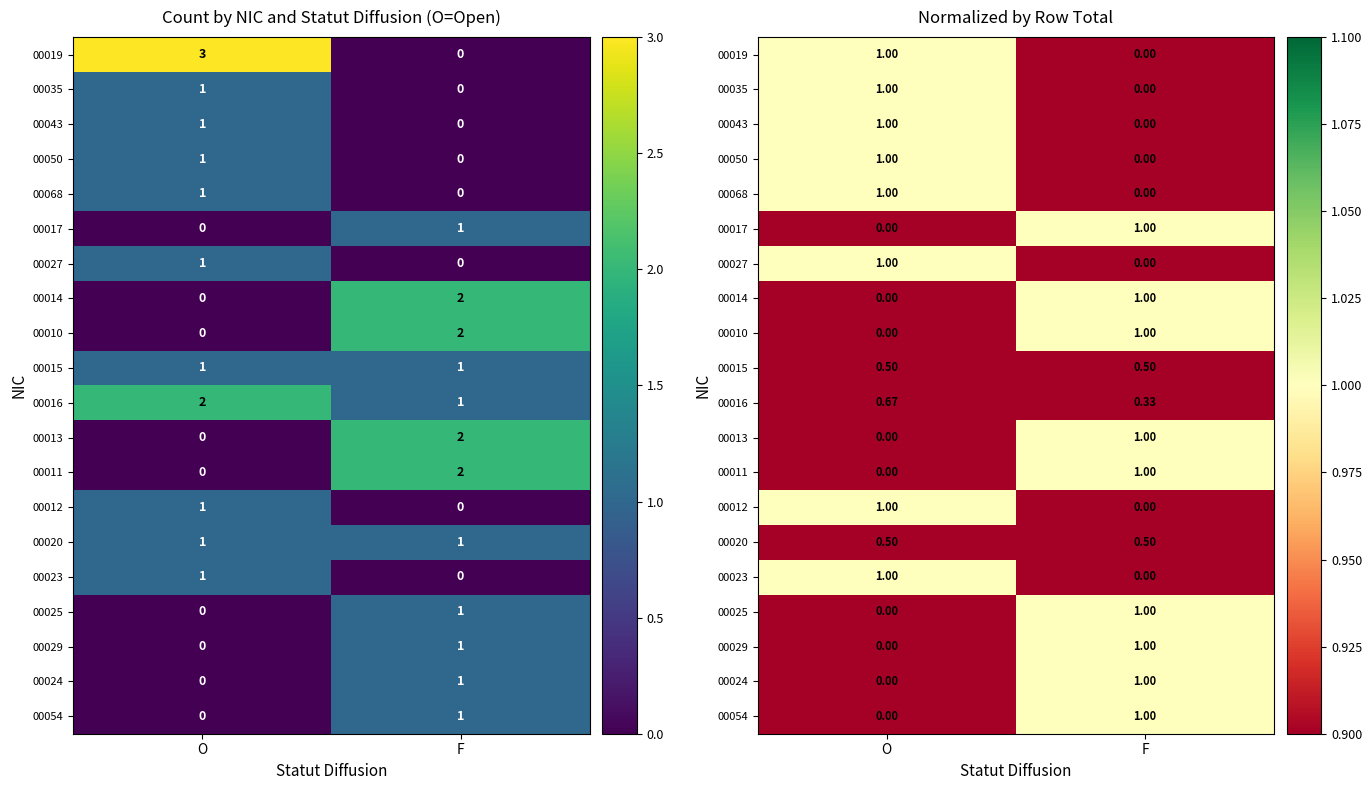

At which category does the chart reach its minimum across all series?

F